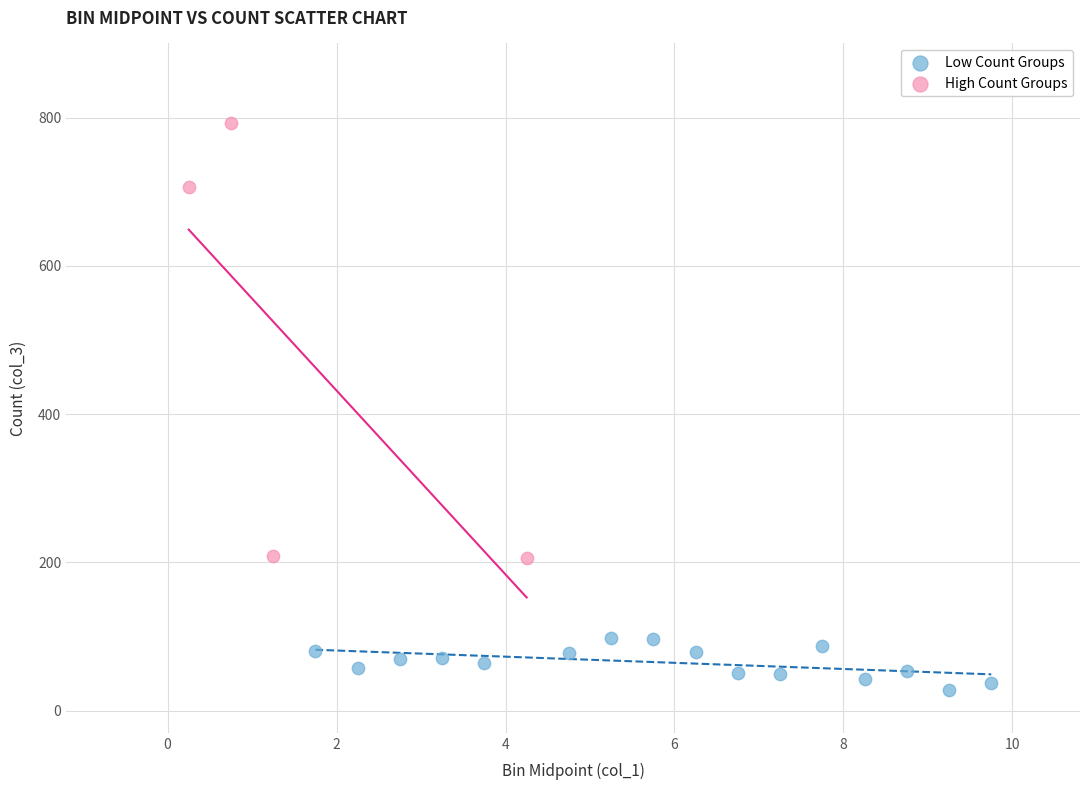

Which series reaches the maximum Y coordinate?

High Count Groups